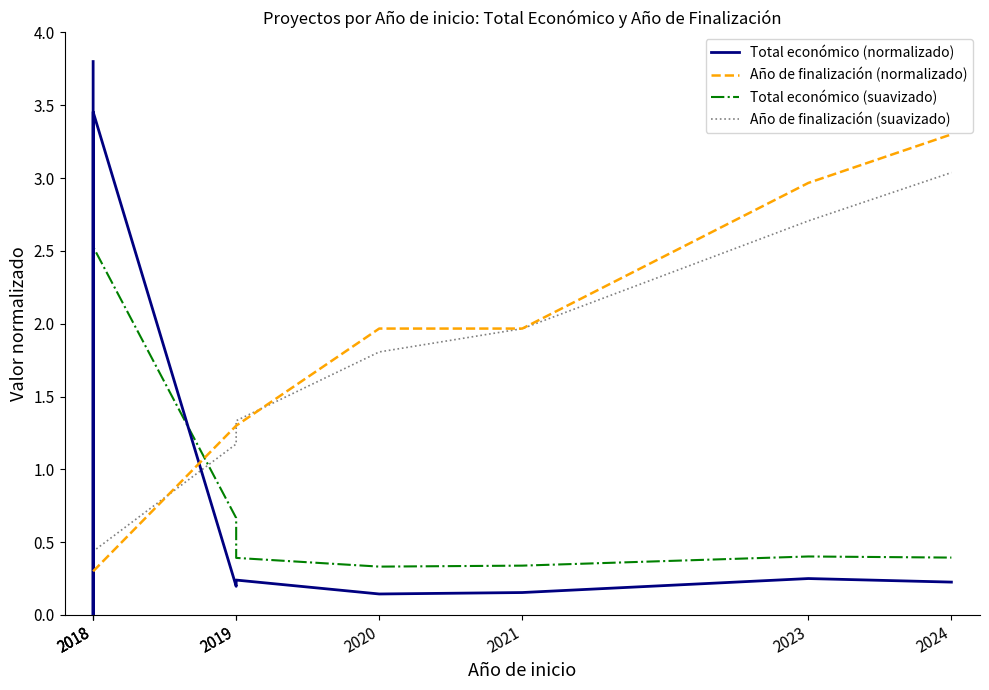

What are all the series names shown in the legend?

Total económico (normalizado), Año de finalización (normalizado), Total económico (suavizado), Año de finalización (suavizado)